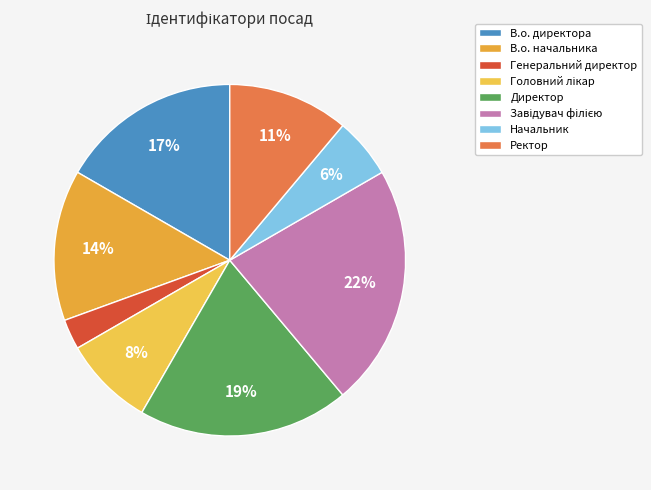

To the nearest percent, what is the average slice percentage?

12%